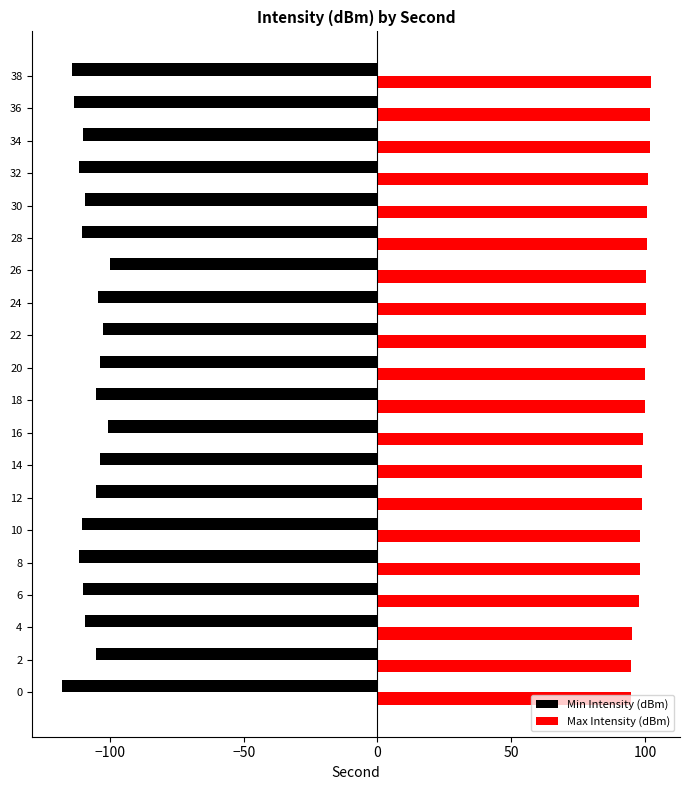

Which series has the widest spread of values?

Min Intensity (dBm)